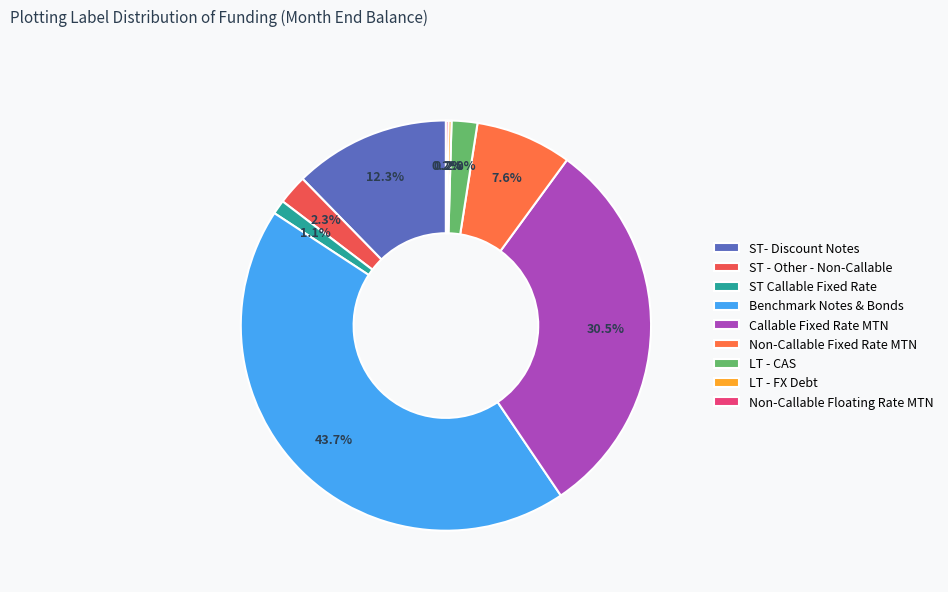

To the nearest percent, what is the combined percentage of ST - Other - Non-Callable and Benchmark Notes & Bonds?

46%